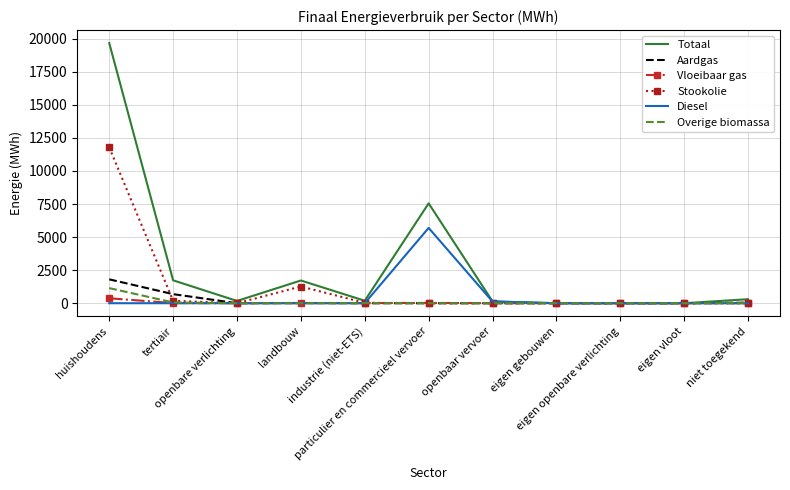

What is the greatest value displayed?

19672.8